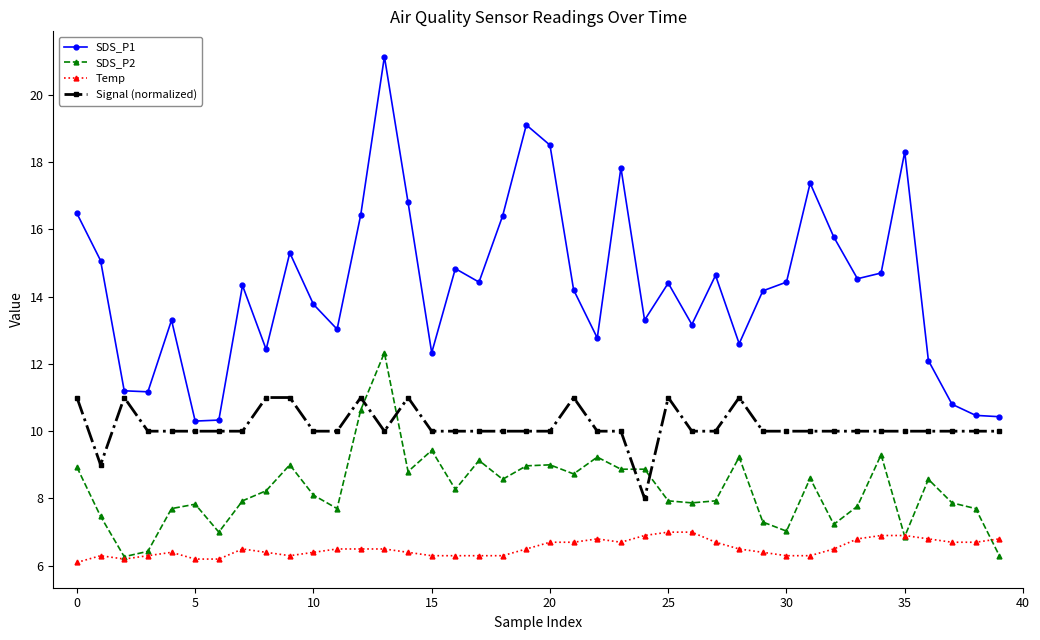

How many lines are shown in the chart?

4